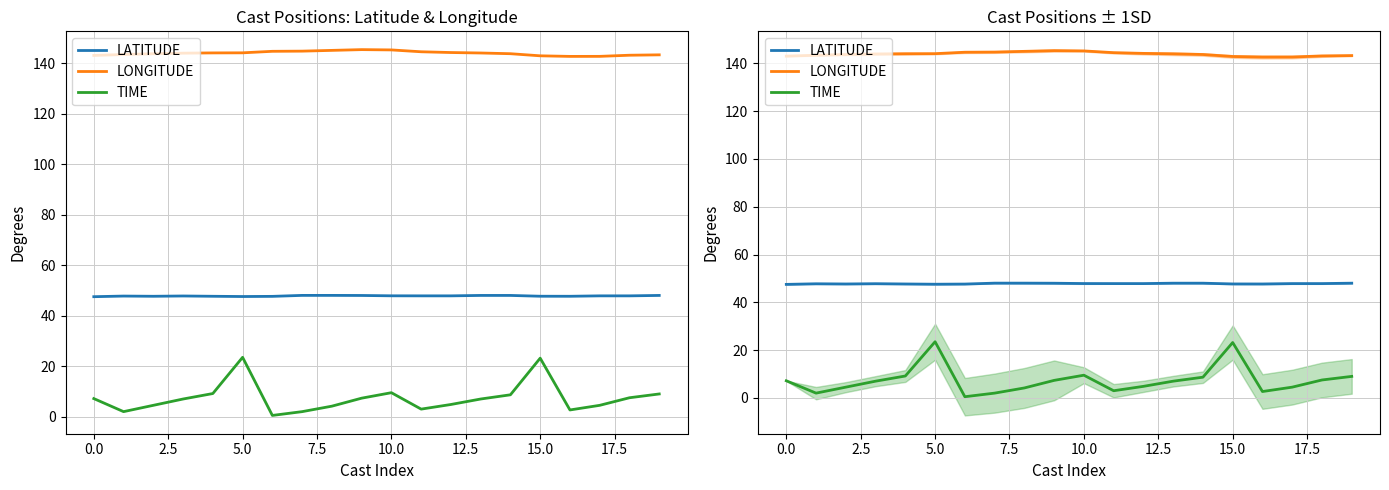

What is the value of the LONGITUDE point at the 1st from the left?

143.0